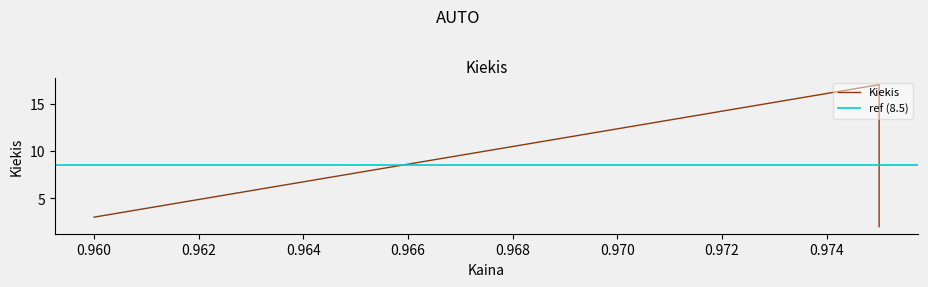

List the labels in order of value, largest first.

0.975, 0.975, 0.96, 0.975